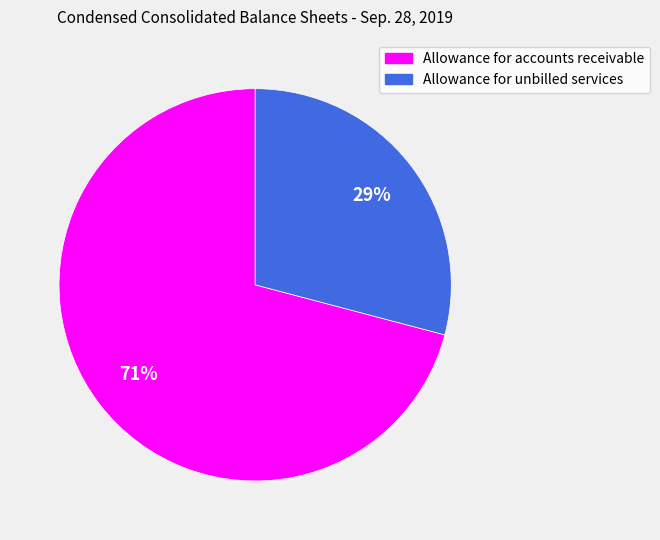

What percentage is the Allowance for unbilled services slice, to the nearest percent?

29%